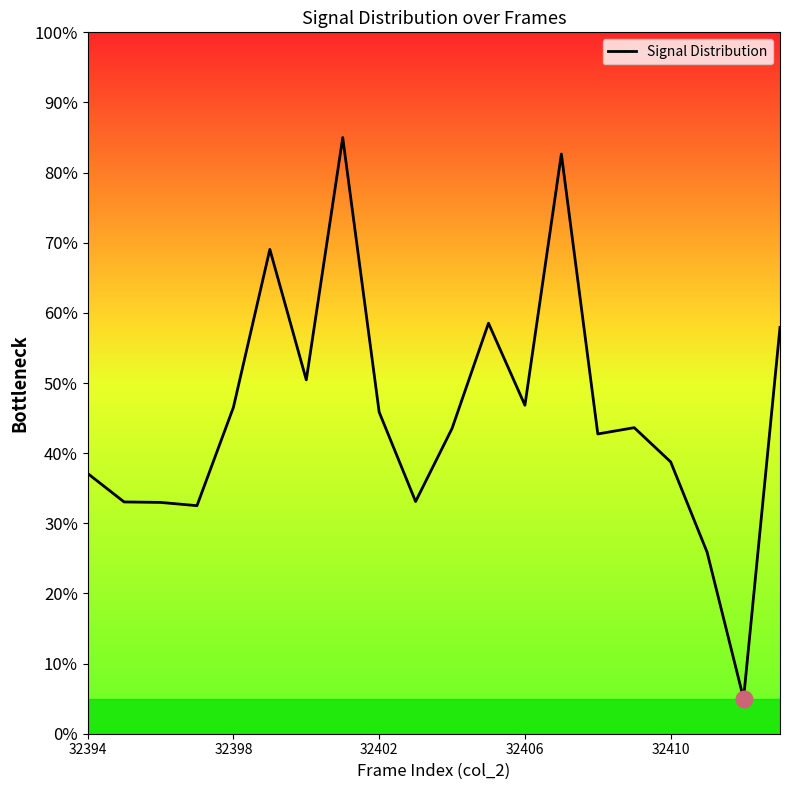

Is it true that the value at 32402 is 45.9?

True